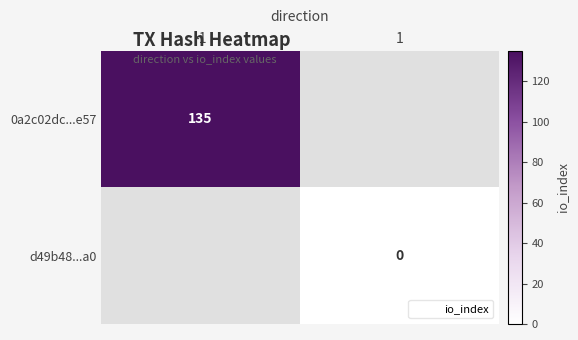

Which series has the largest range (max minus min)?

0a2c02dc...e57